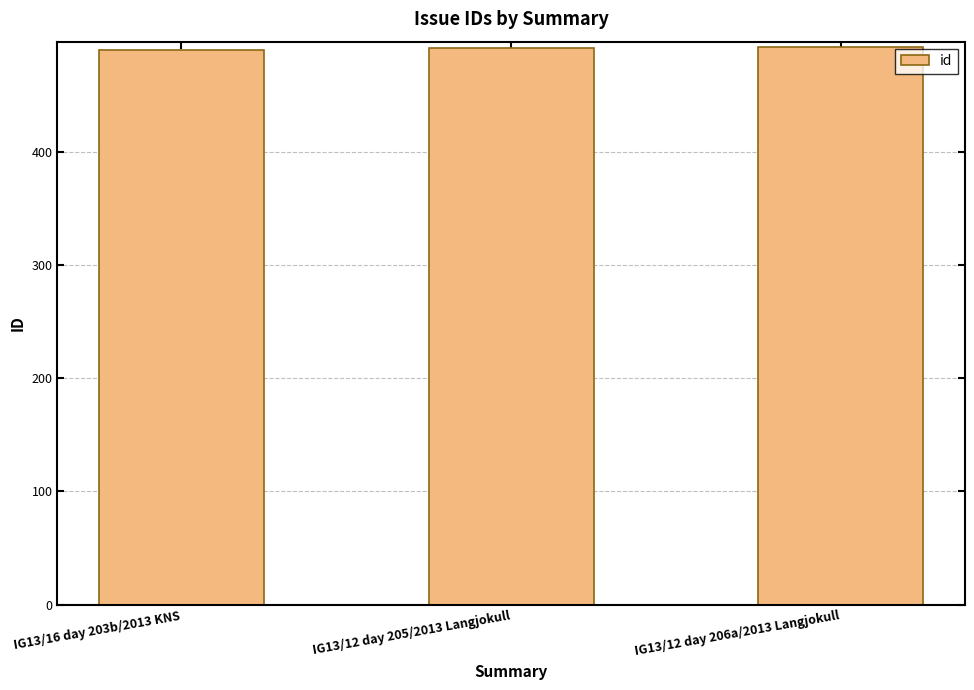

What is the label of the 1st bar from the left?

IG13/16 day 203b/2013 KNS